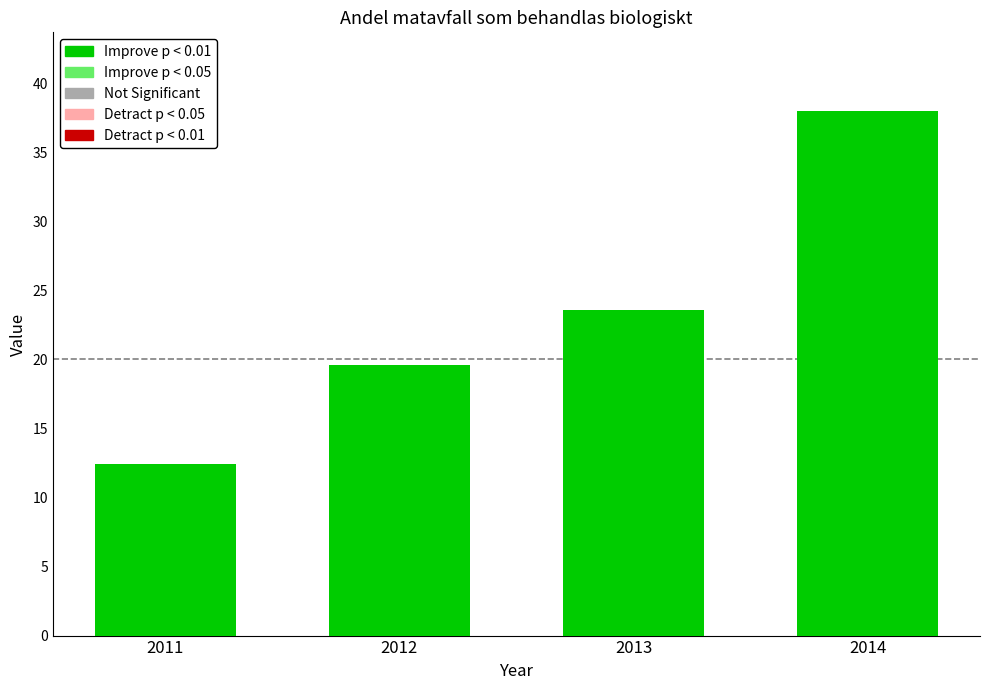

Which label corresponds to the largest value in the chart?

2014